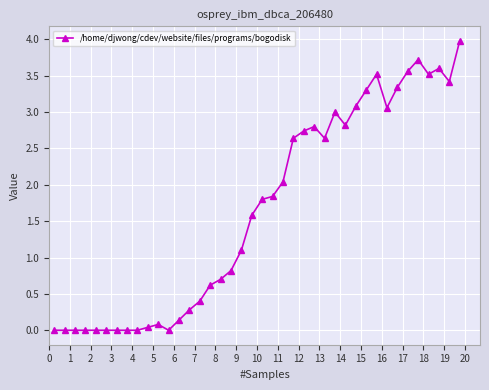

How many distinct data groups are displayed?

1